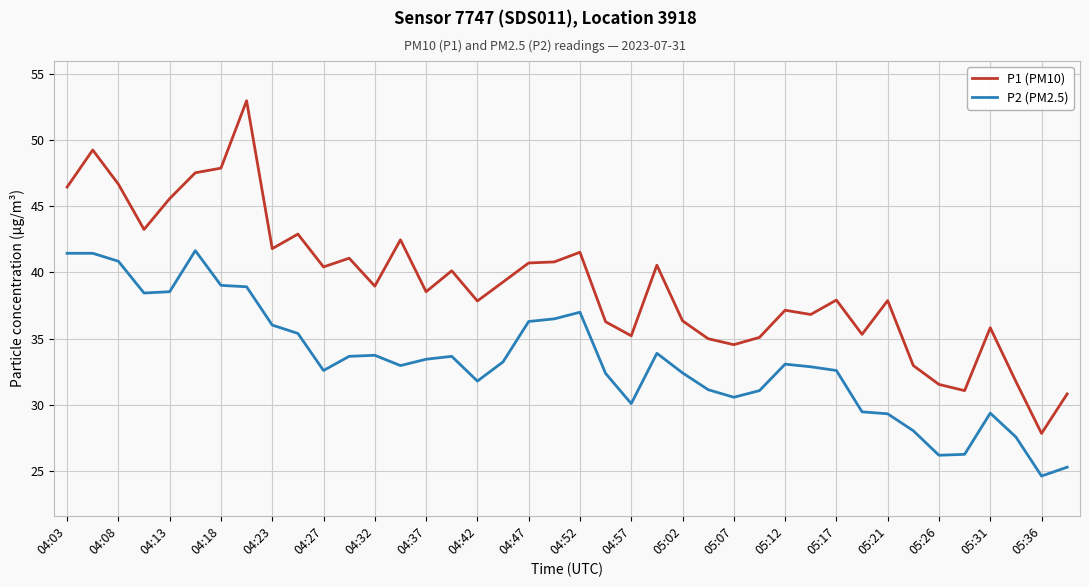

What is the difference between the maximum and minimum values in the P2 (PM2.5) series?

17.0